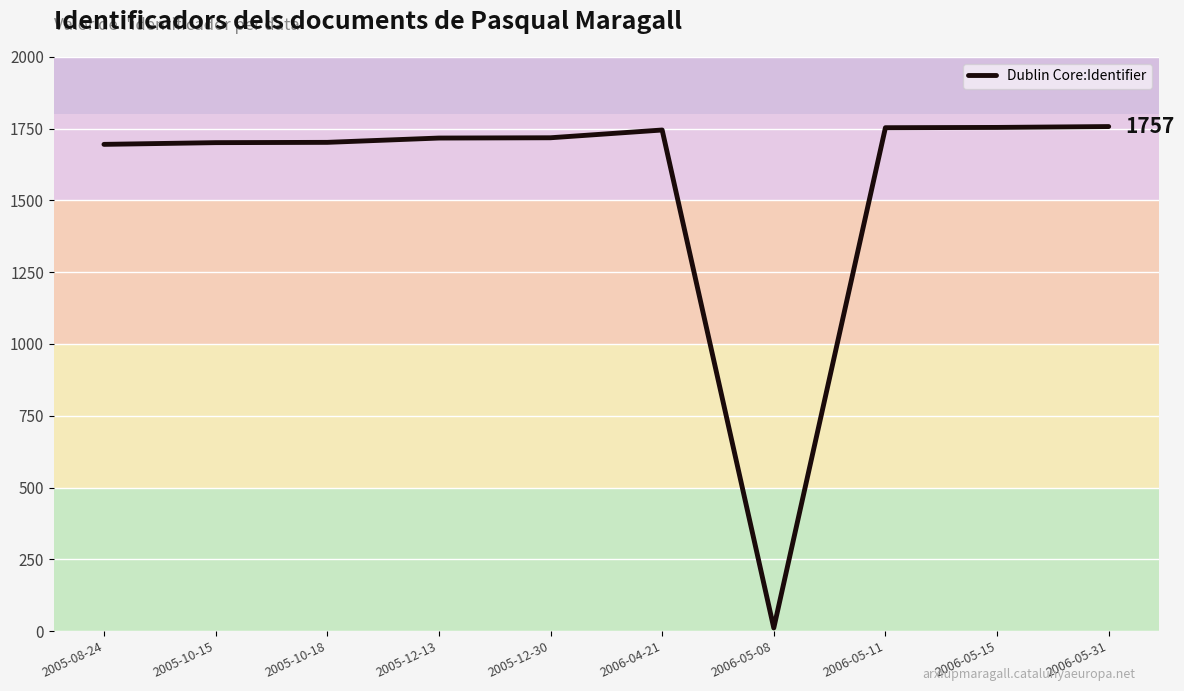

What is the greatest value displayed?

1757